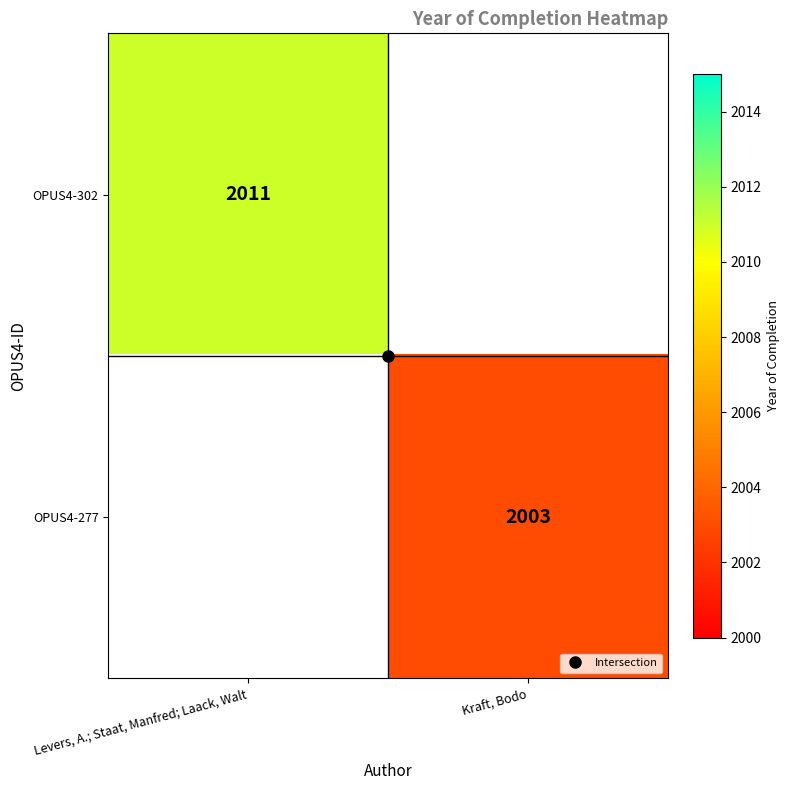

How many values in OPUS4-277 are above zero?

1